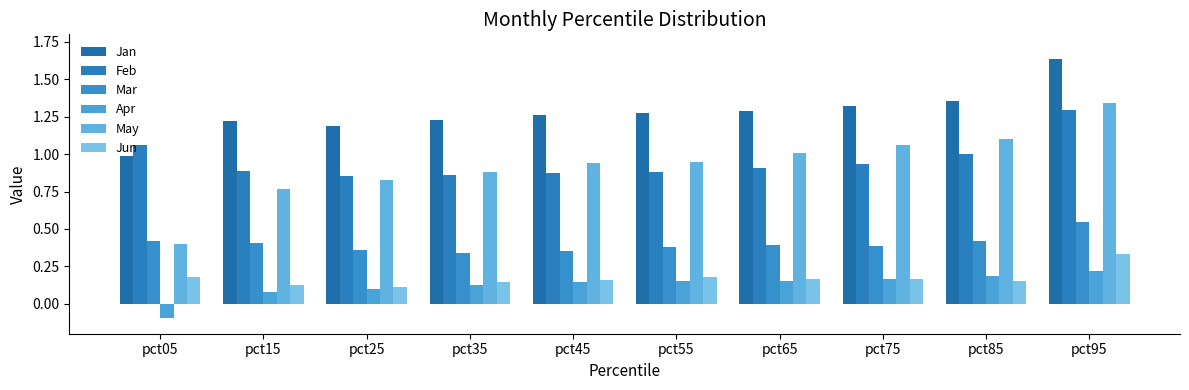

True or false: May has a value of 0.7 at pct95.

False